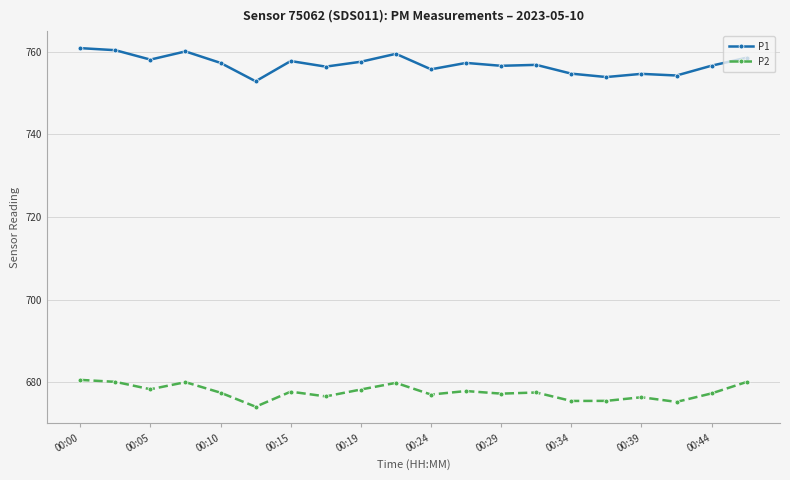

At how many categories does at least one series exceed 717?

20